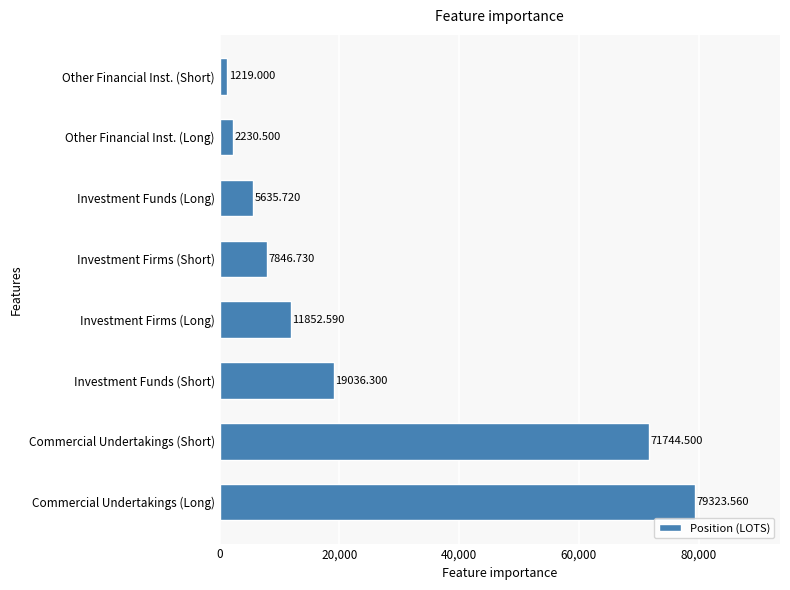

Between Commercial Undertakings (Short) and Investment Funds (Long), which is larger?

Commercial Undertakings (Short)